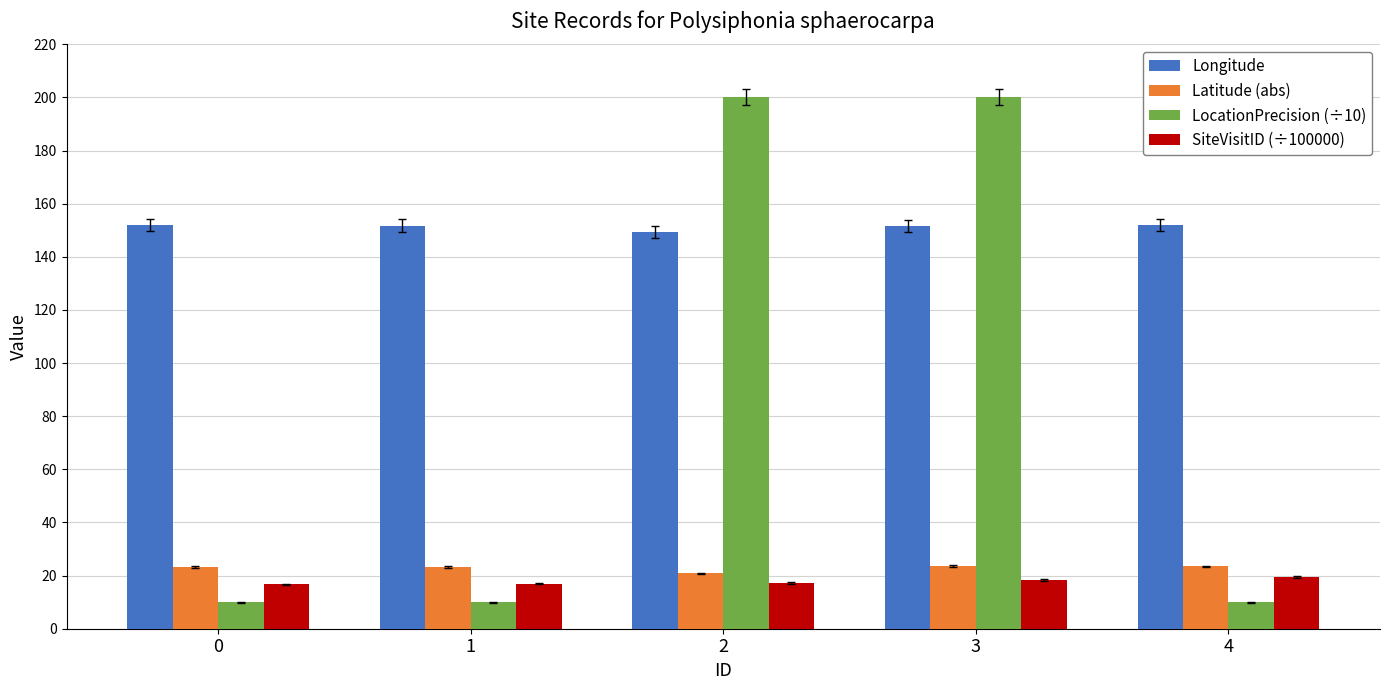

True or false: SiteVisitID (÷100000) has a value of 16.7 at 0.

True